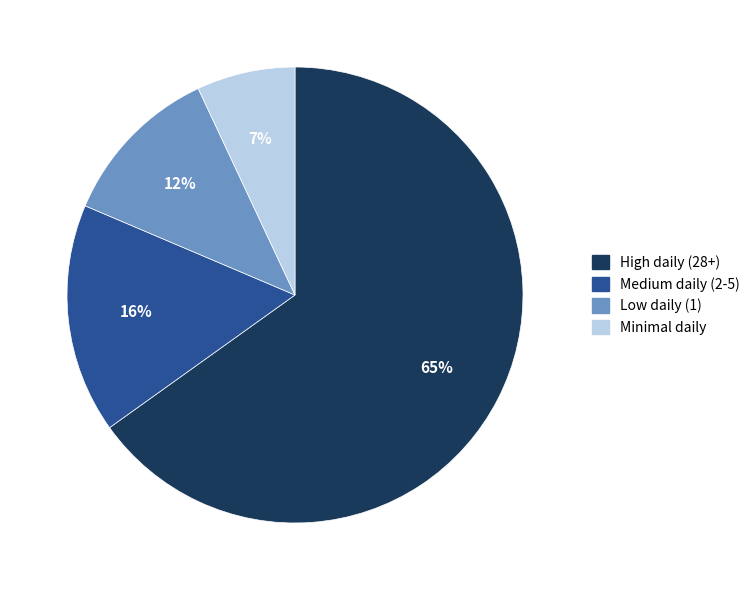

Is there any slice that represents more than half of the pie?

Yes